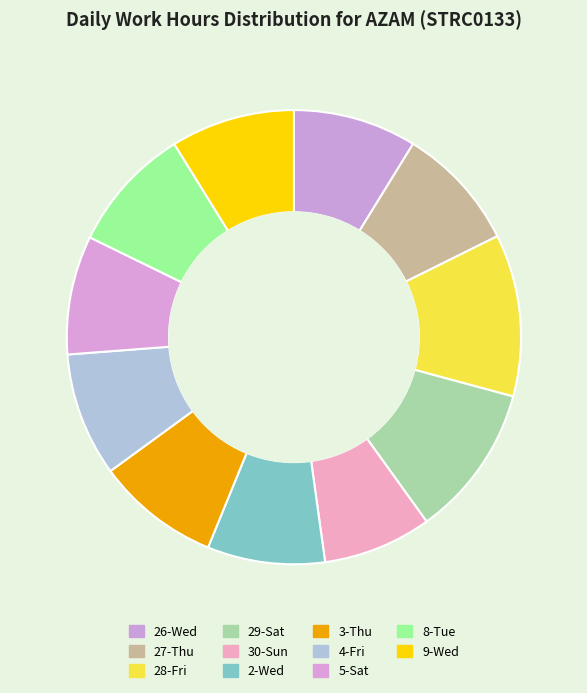

Does any single category account for the majority?

No